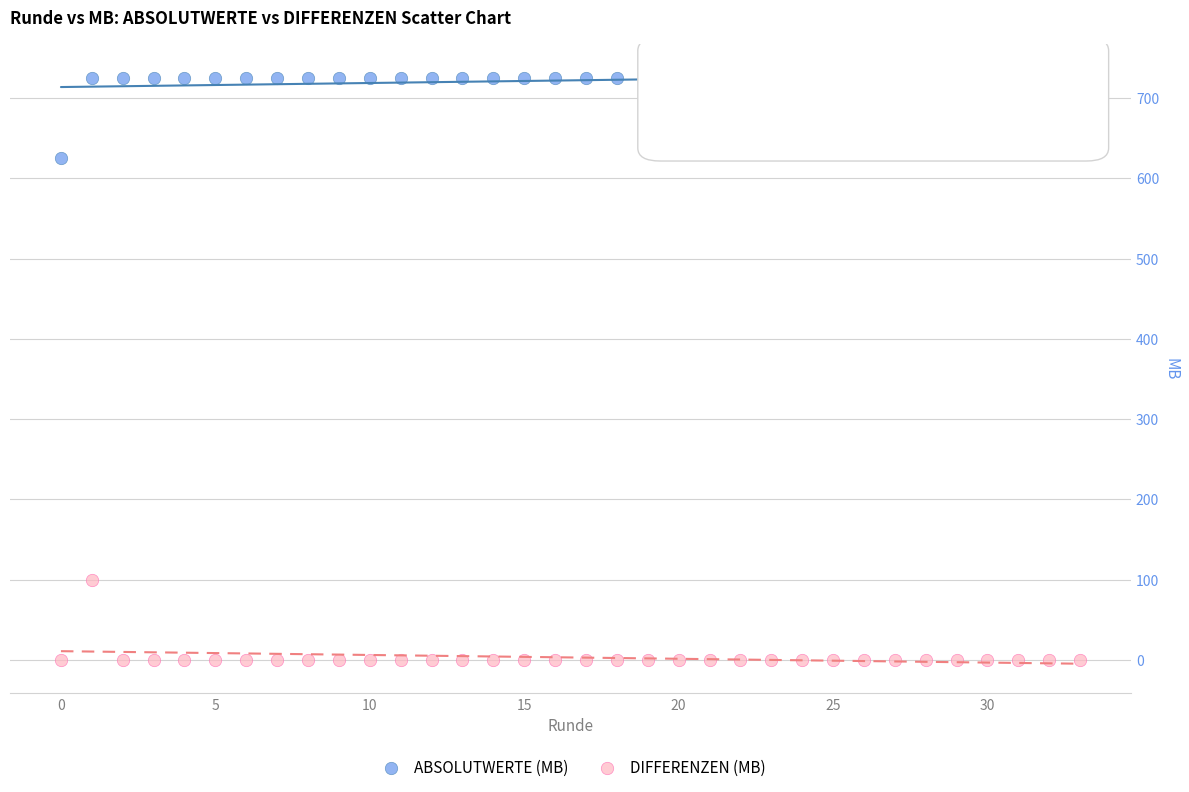

What are all the series names shown in the legend?

ABSOLUTWERTE (MB), DIFFERENZEN (MB)